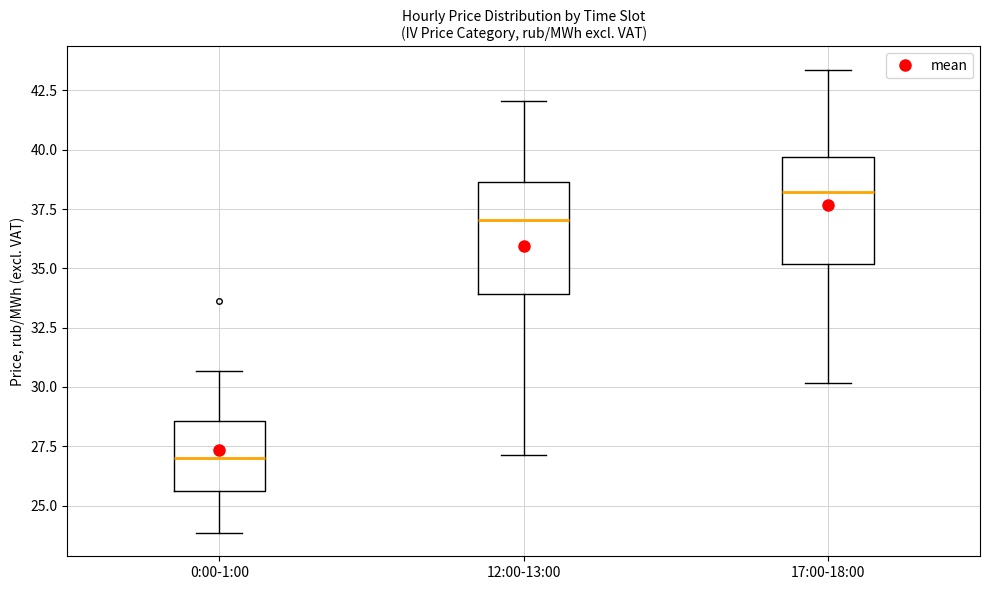

Reading left to right, read every box against the y-axis: the position of its median line, the range the box covers, and the ends of its whiskers. The values are not printed on the chart, so give them approximately, as read against the axis.

0:00-1:00: median 27.0, box 25.5 to 28.5, whiskers 24.0 to 30.5
12:00-13:00: median 37.0, box 34.0 to 38.5, whiskers 27.0 to 42.0
17:00-18:00: median 38.0, box 35.0 to 39.5, whiskers 30.0 to 43.5